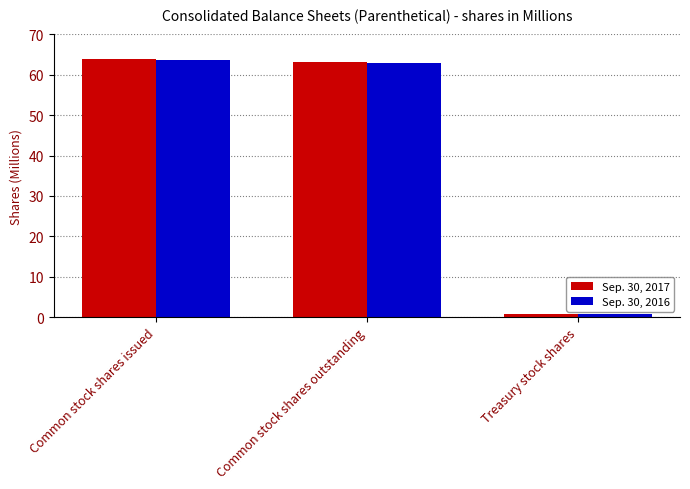

List the series in order of their peak value, lowest first.

Sep. 30, 2016, Sep. 30, 2017